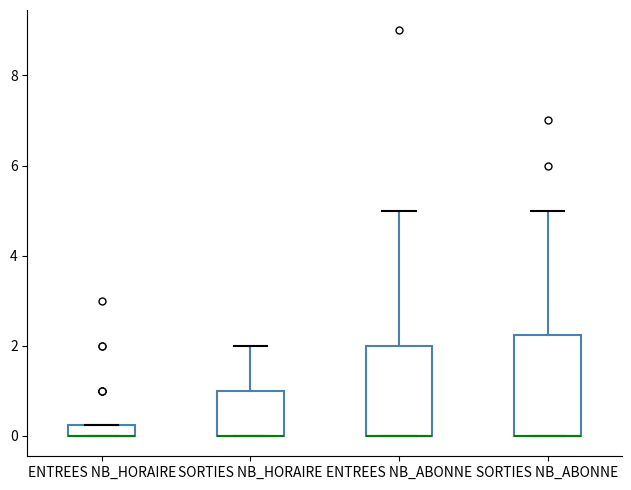

Where does the upper whisker of the box for SORTIES NB_HORAIRE end on the y-axis? The values are not printed on the chart, so give them approximately, as read against the axis.

2.0